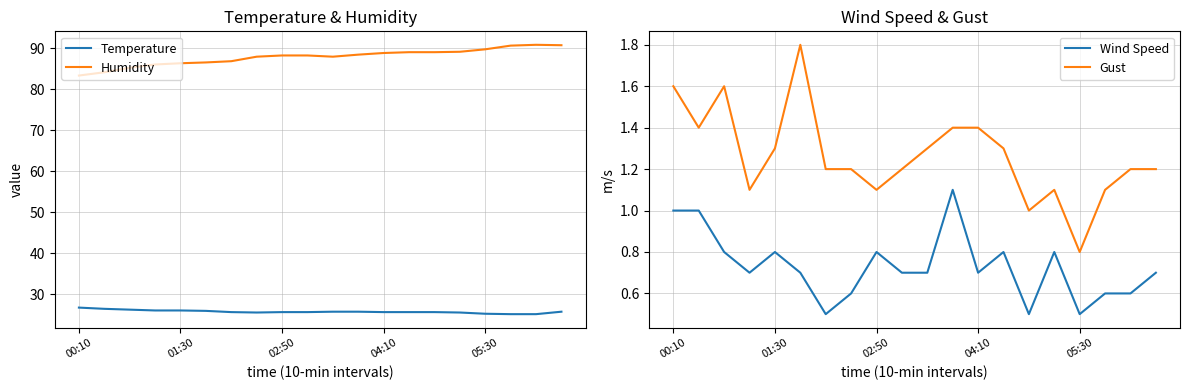

Rank the series by their maximum value, from highest to lowest.

Humidity, Temperature, Gust, Wind Speed